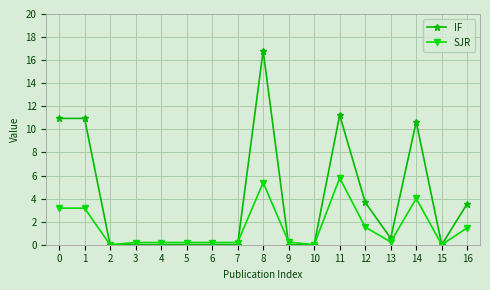

What is the value of the SJR point at the 13th from the left?

1.5